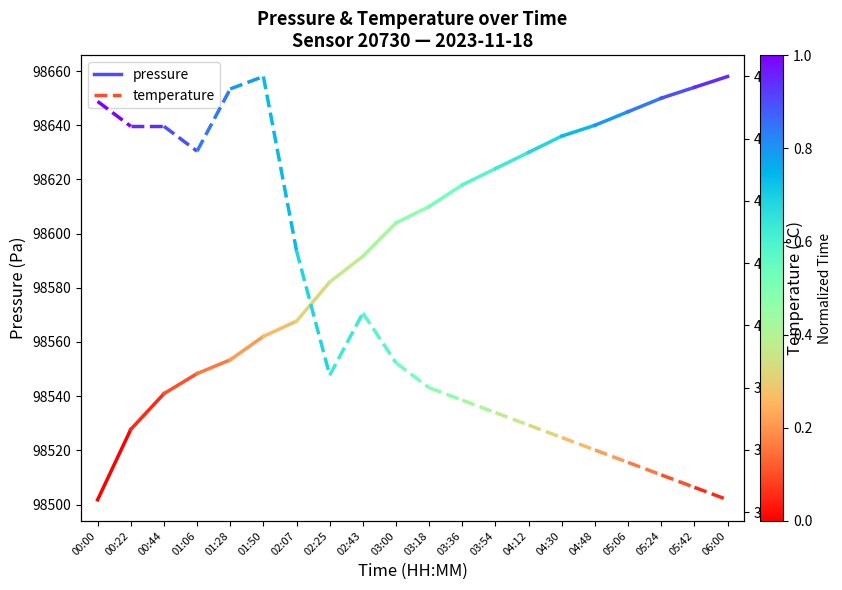

Is the value of pressure at 00:00 greater than the value of temperature at 00:22?

Yes